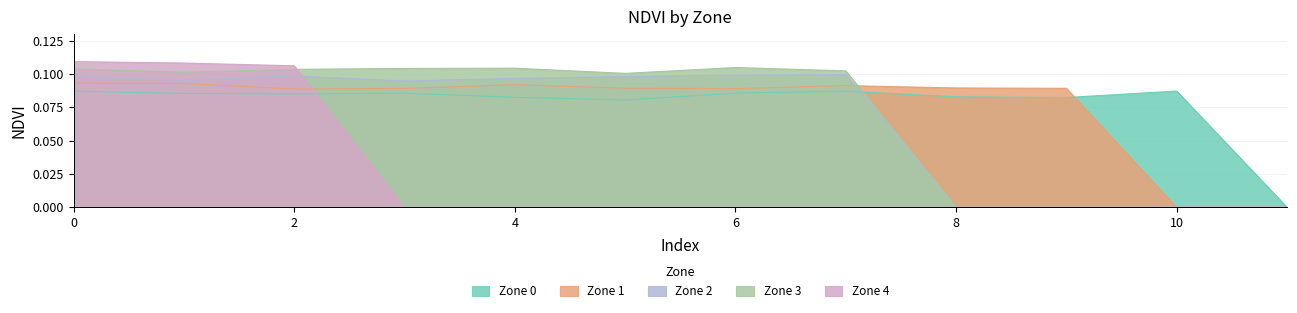

At how many categories does at least one series exceed 0?

11